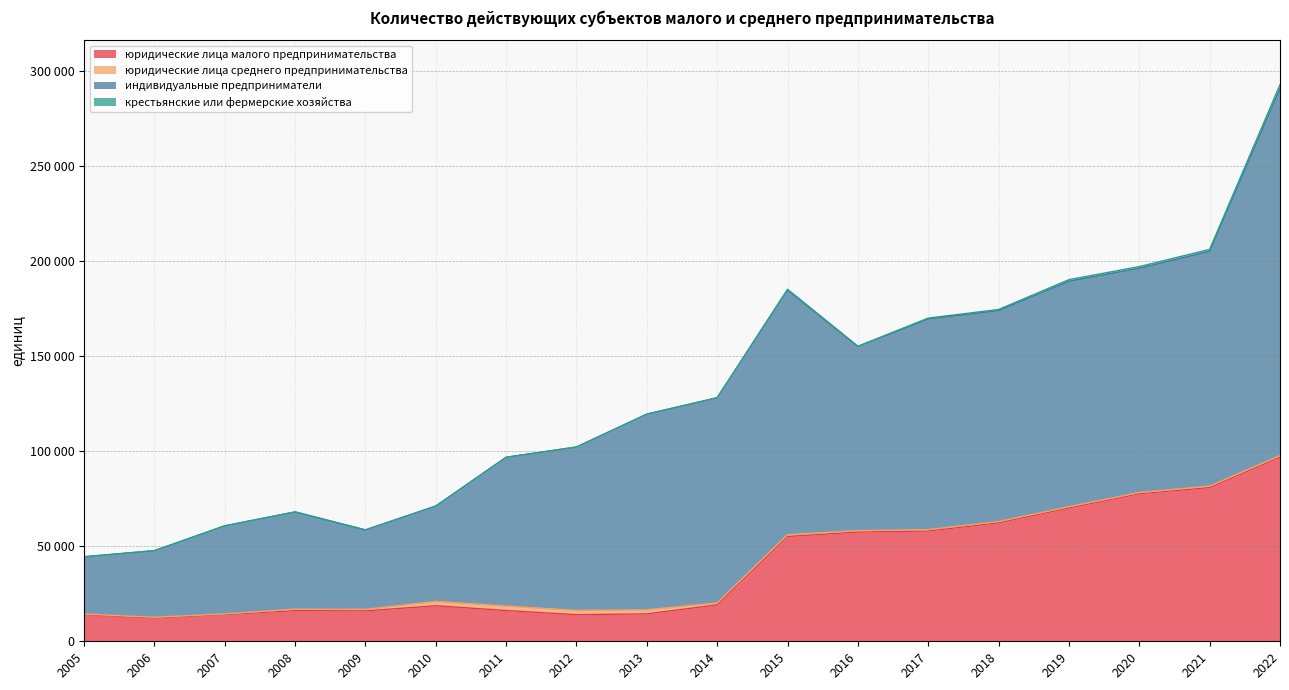

The value of юридические лица малого предпринимательства at 2012 is 19447. True or false?

False